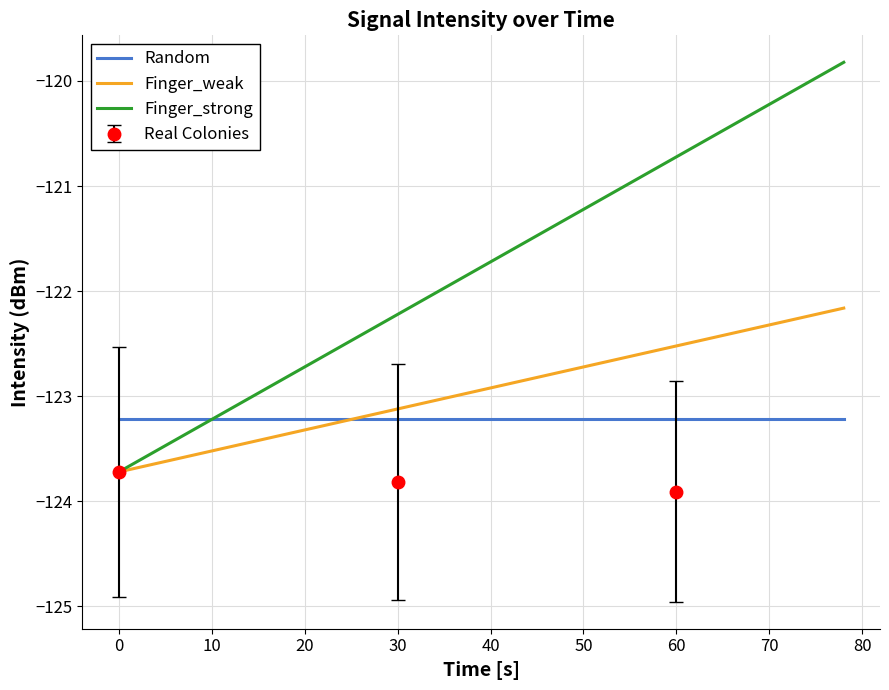

What is the minimum value for Finger_weak?

-123.7